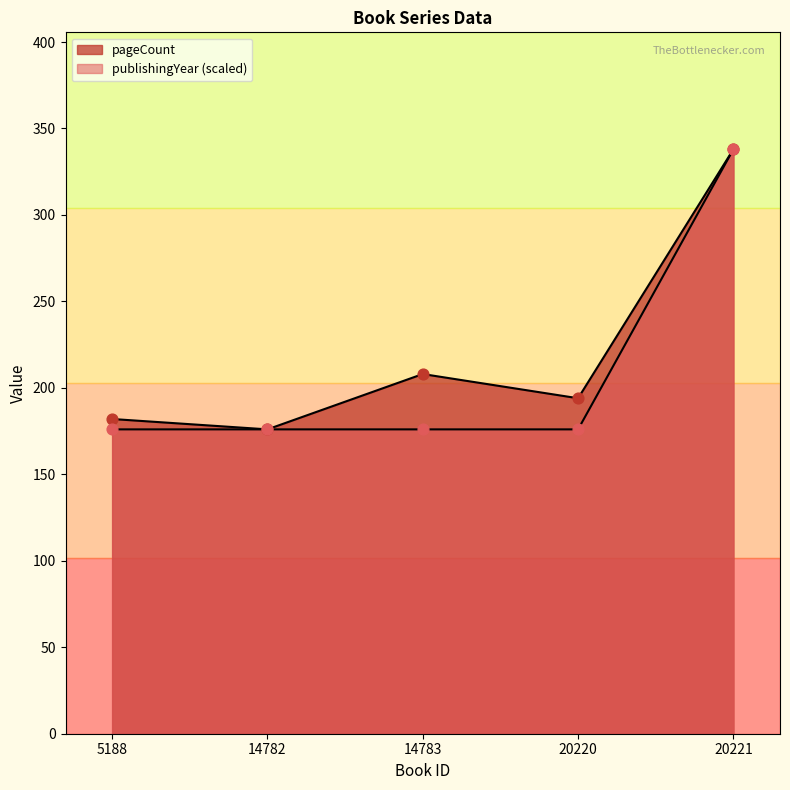

Which series reaches the minimum Y coordinate?

pageCount